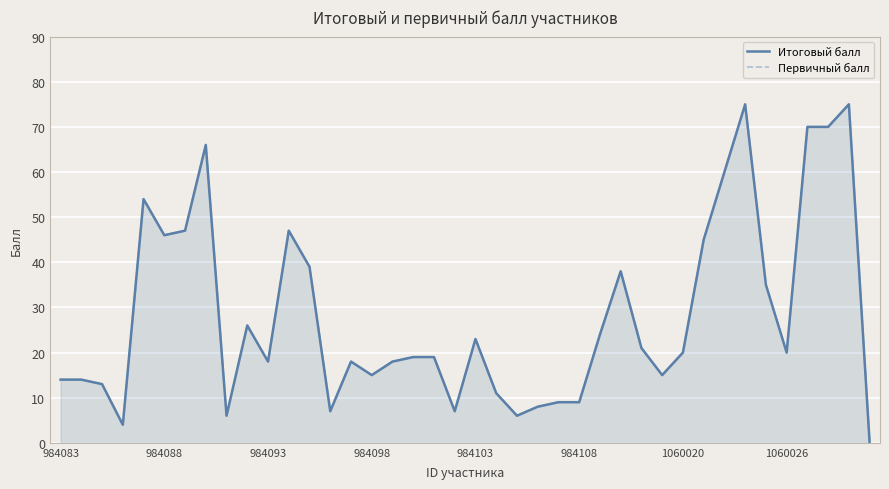

Is the value of Первичный балл at 984088 greater than the value of Итоговый балл at 39?

Yes